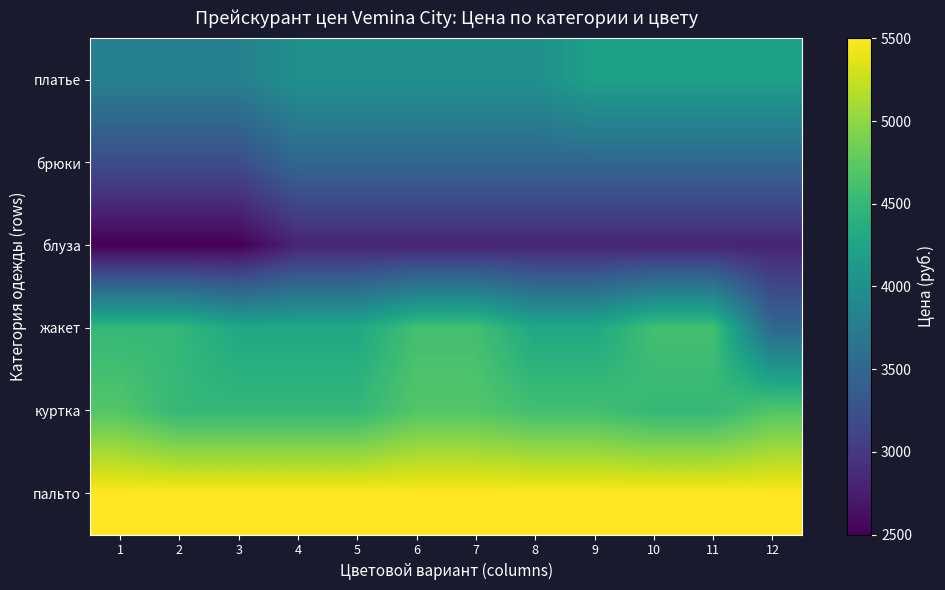

At which category is the sum across all series the highest?

6